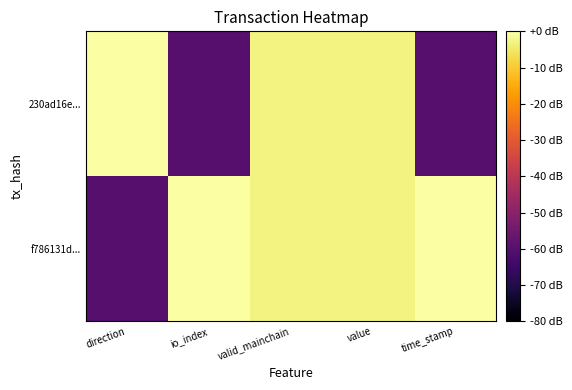

Which series has the largest range (max minus min)?

f786131d...